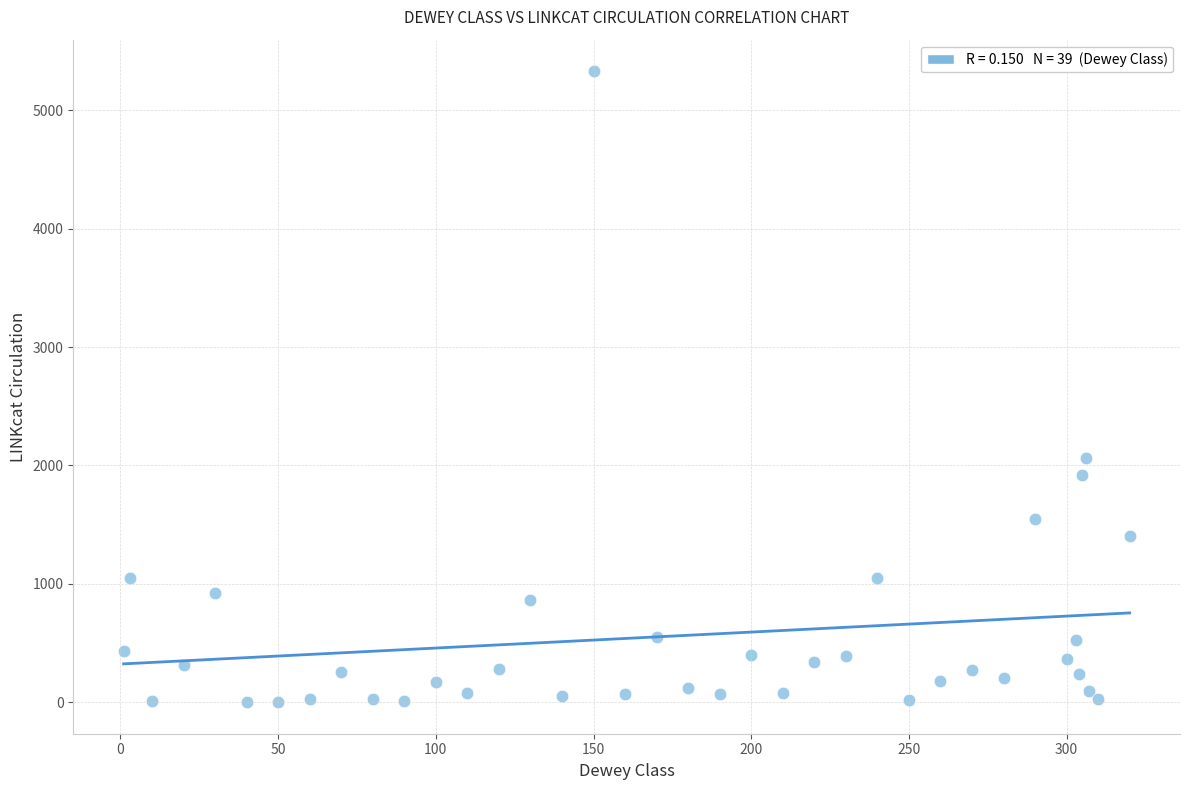

What is the range of Y values (max minus min)?

5329